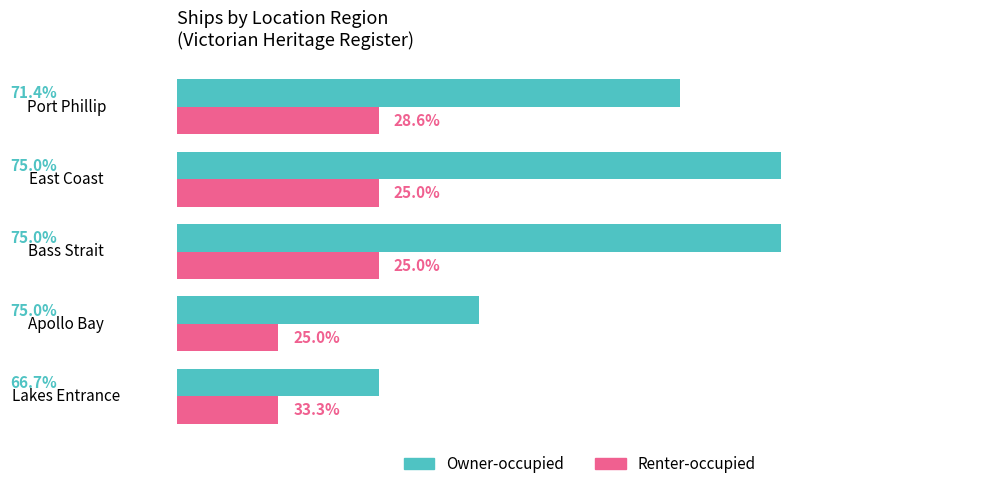

What are all the series names shown in the legend?

Owner-occupied, Renter-occupied